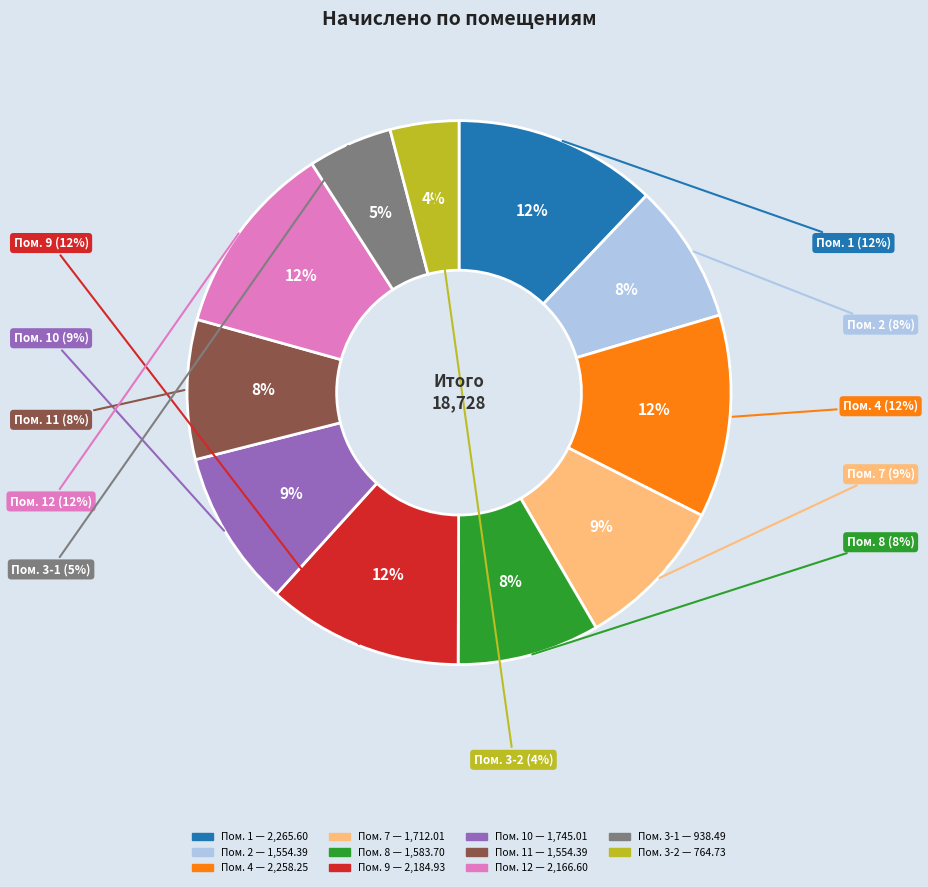

How many slices are in this pie chart?

11